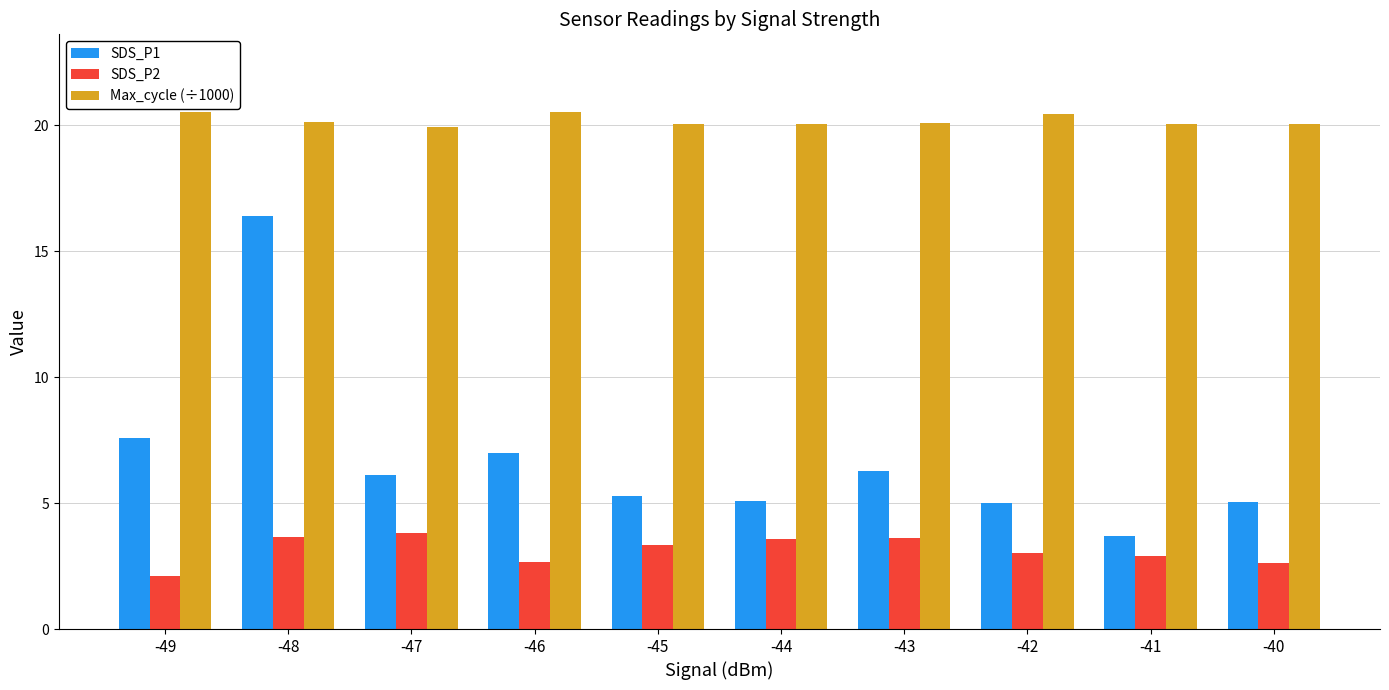

How many bars are there in each group?

3